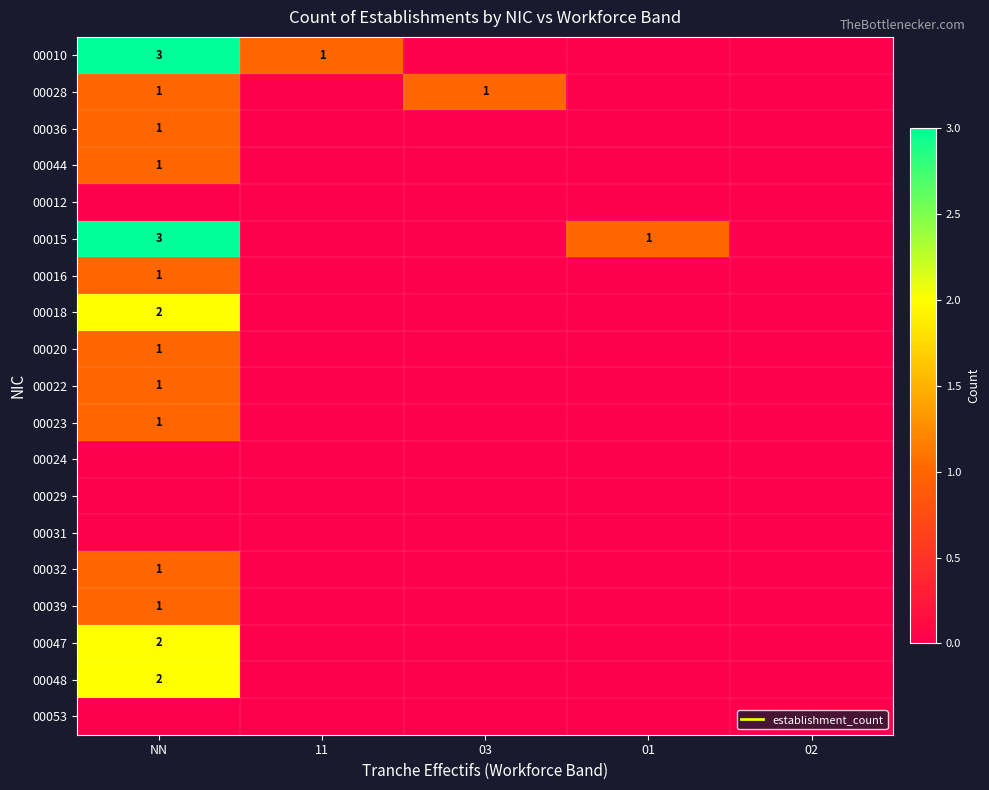

List the series in order of their peak value, highest first.

00010, 00015, 00018, 00047, 00048, 00028, 00036, 00044, 00016, 00020, 00022, 00023, 00032, 00039, 00012, 00024, 00029, 00031, 00053